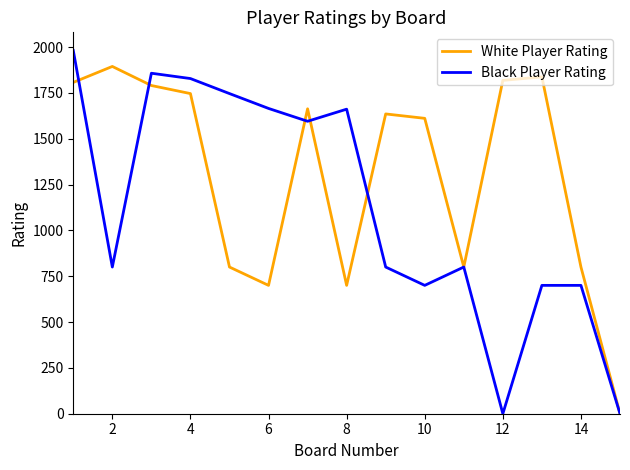

List the series in order of their peak value, lowest first.

White Player Rating, Black Player Rating